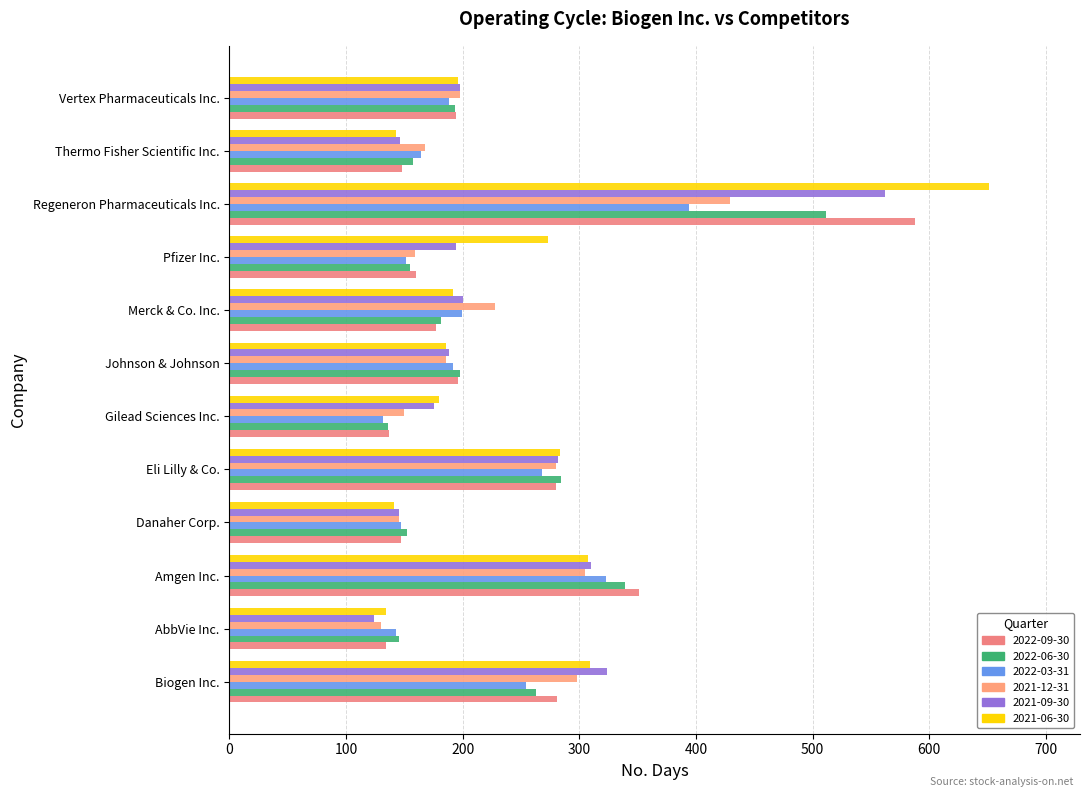

What is the maximum value for 2022-09-30?

588